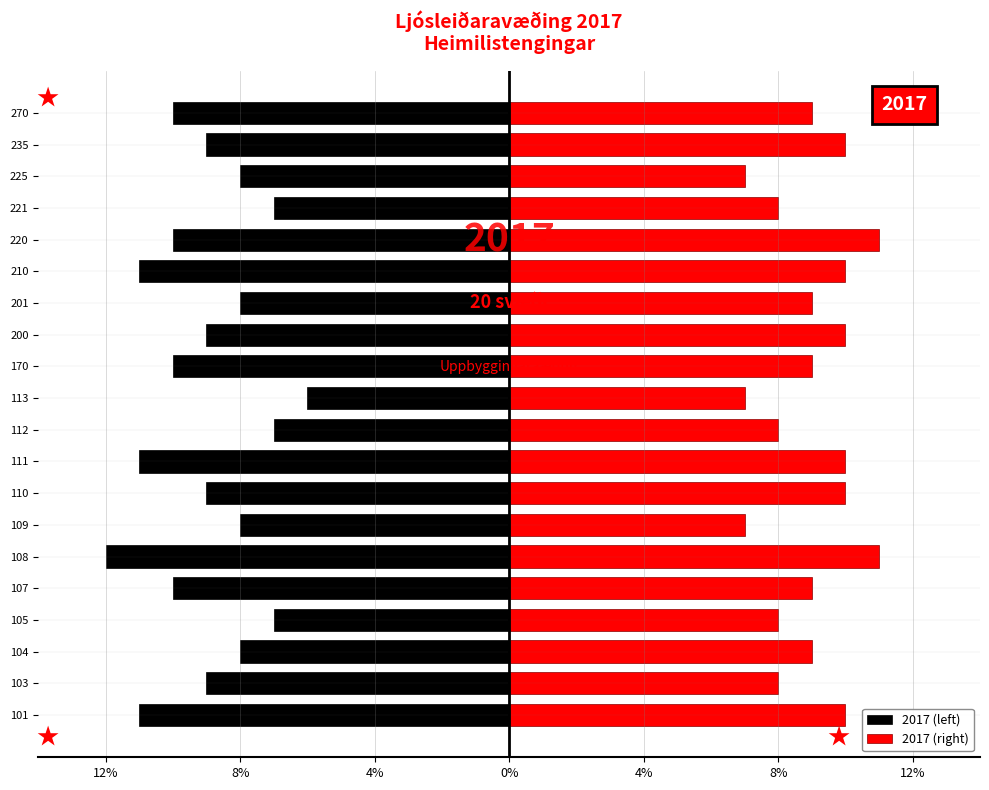

Which series changed the most between 105 and 170?

2017 (left)